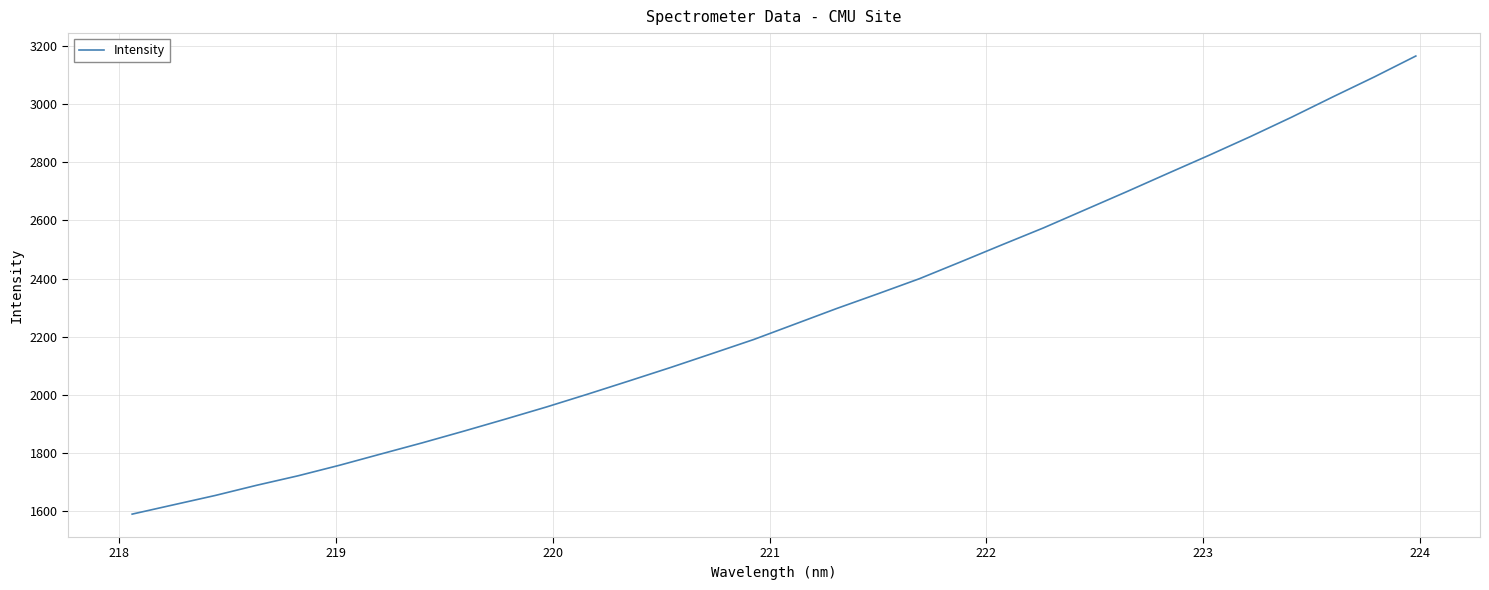

What is the minimum value shown in the chart?

1588.3